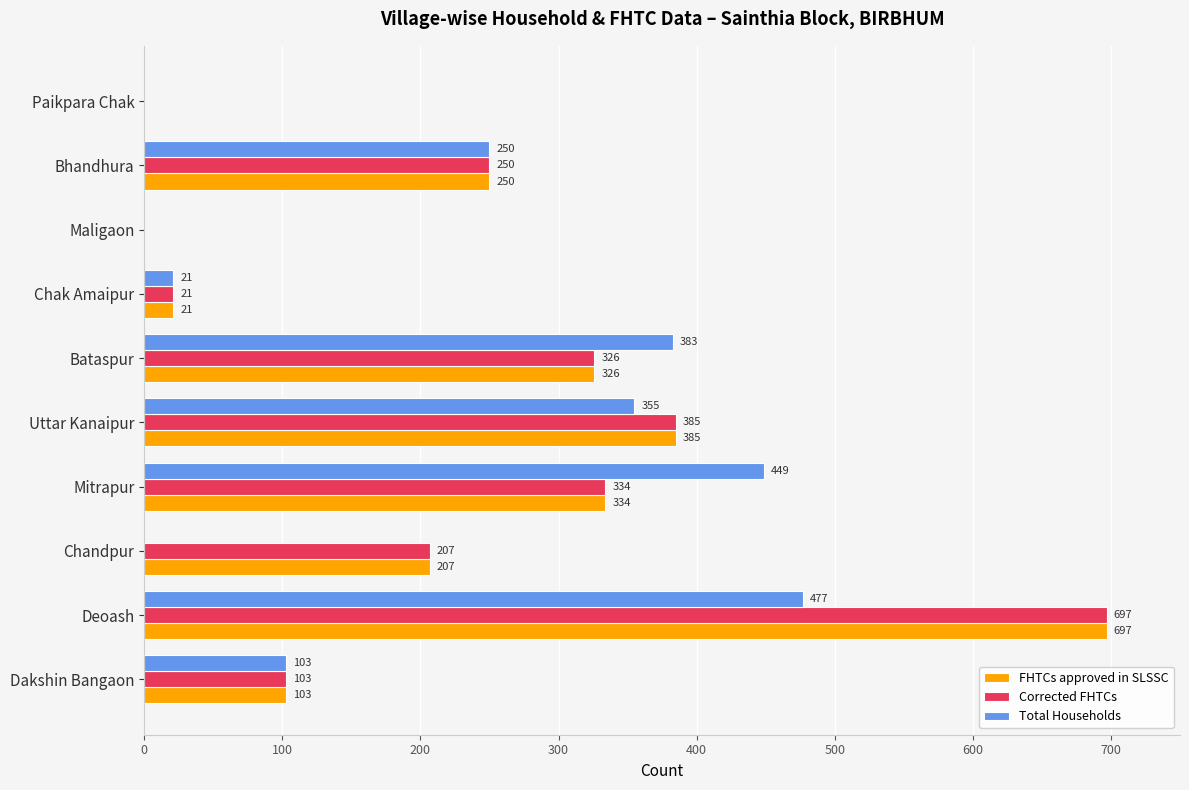

What is the highest value of the Total Households series?

477